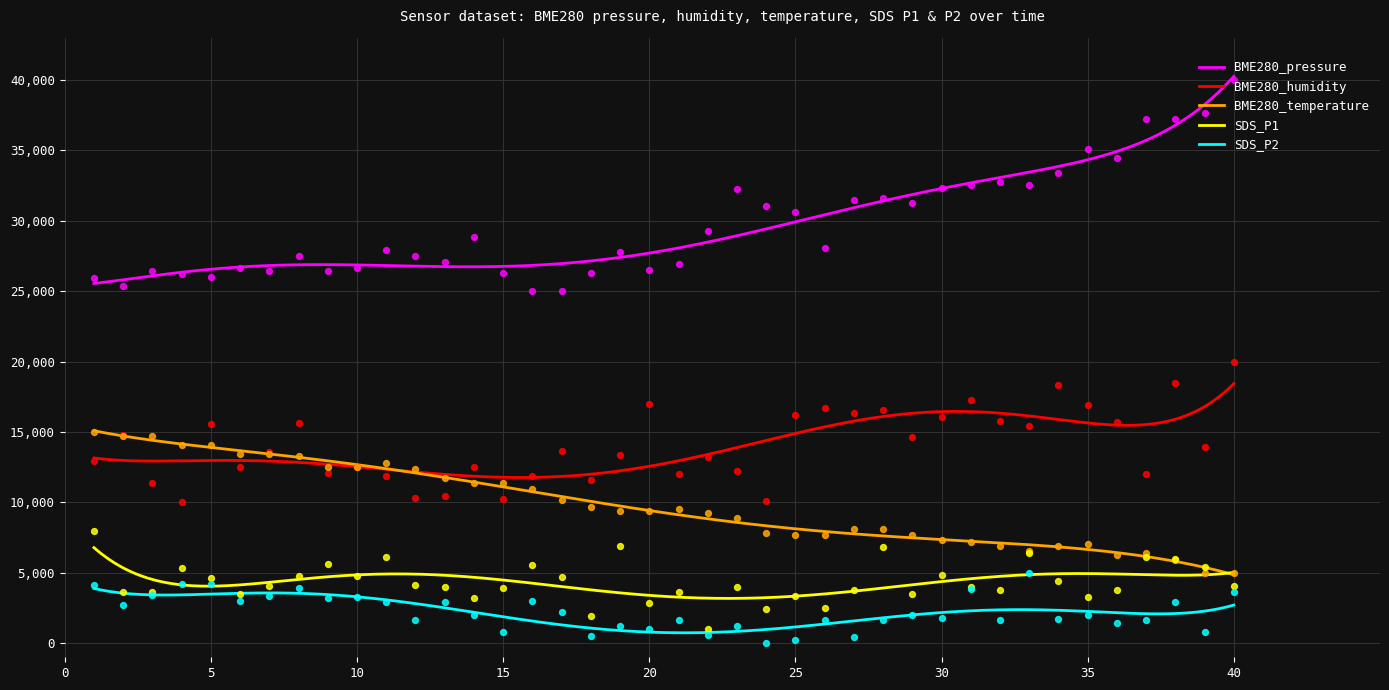

Which series contains the highest Y value?

BME280_pressure